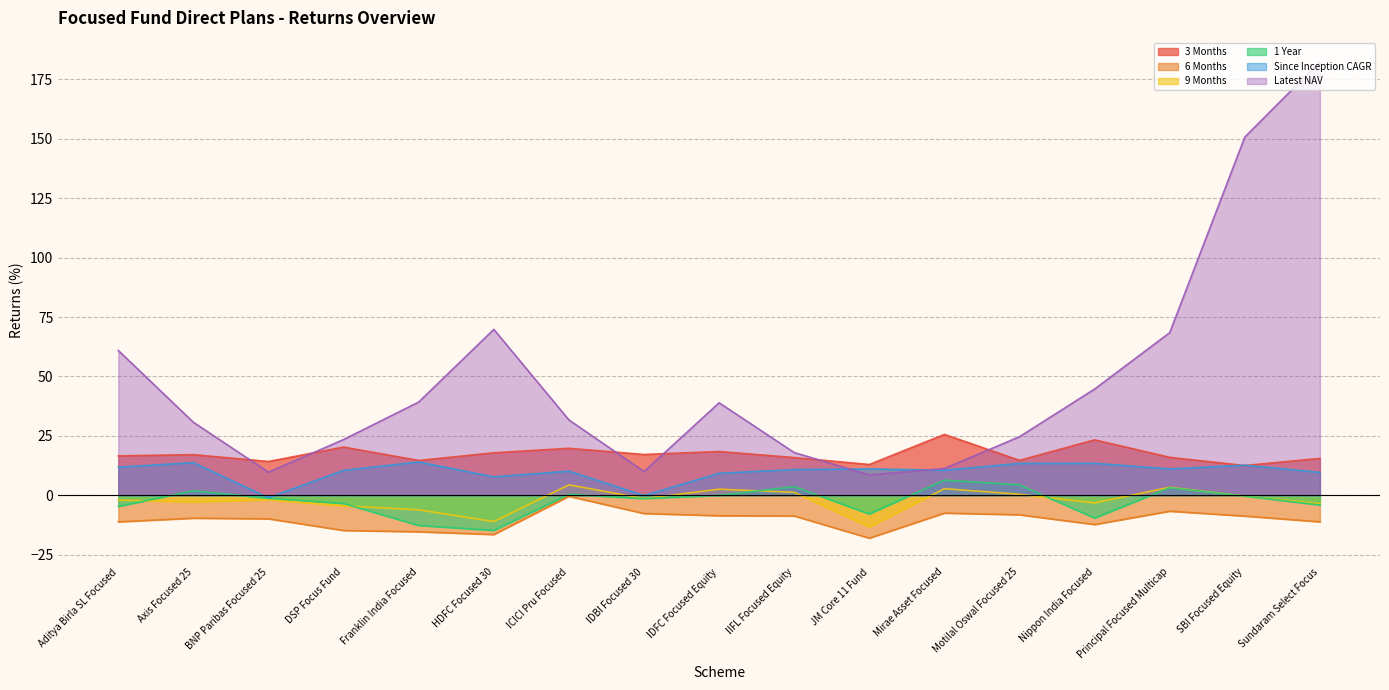

Which label corresponds to the smallest value in the chart?

JM Core 11 Fund